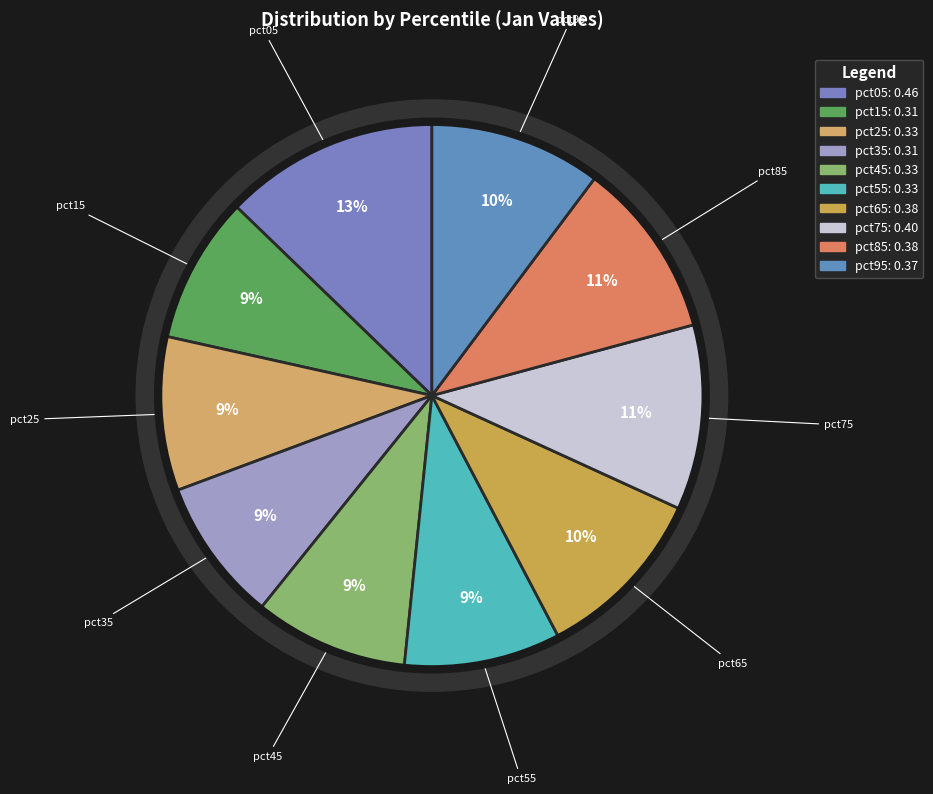

True or false: pct95 accounts for 10% of the total.

True